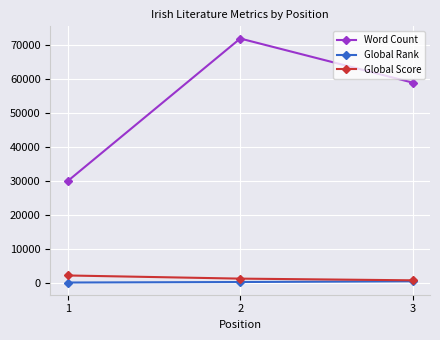

What value does the Global Score series have at 2?

1244